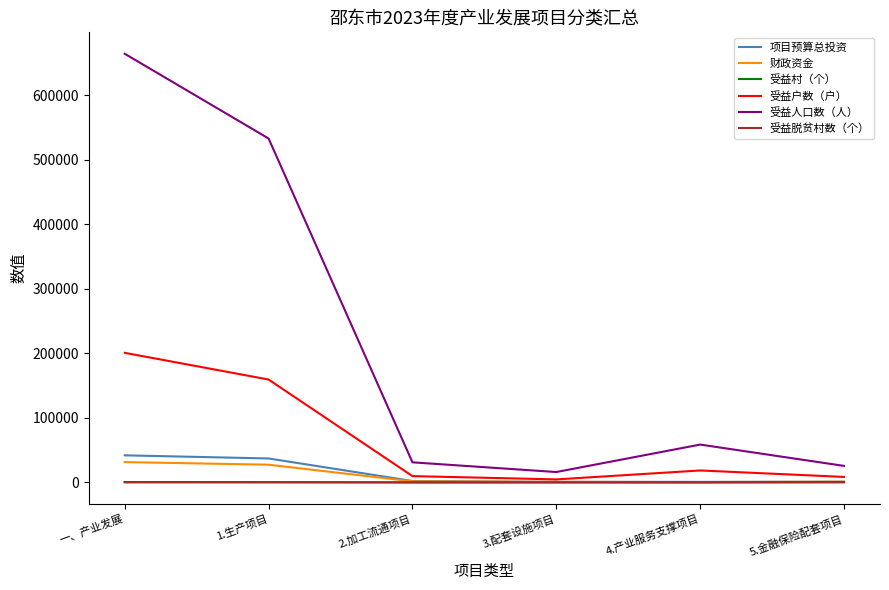

Between 一、产业发展 and 1.生产项目, which series saw the biggest shift?

受益人口数（人）